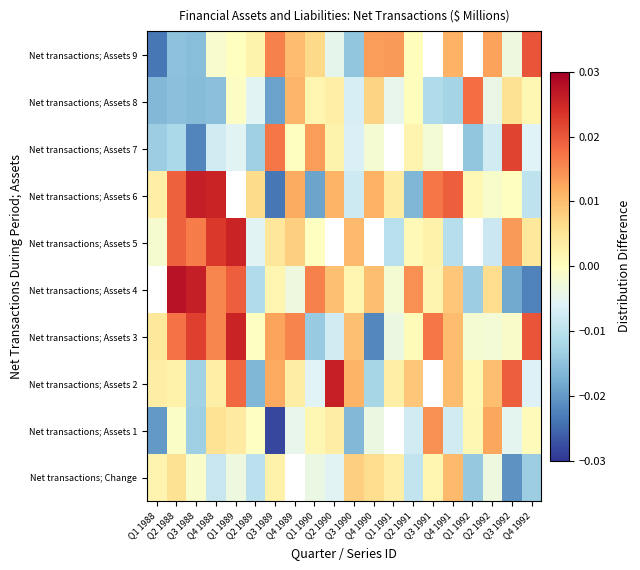

Rank the series by their maximum value, from highest to lowest.

Net transactions; Assets 2, Net transactions; Assets 3, Net transactions; Assets 4, Net transactions; Assets 6, Net transactions; Assets 5, Net transactions; Assets 7, Net transactions; Assets 9, Net transactions; Assets 8, Net transactions; Assets 1, Net transactions; Change